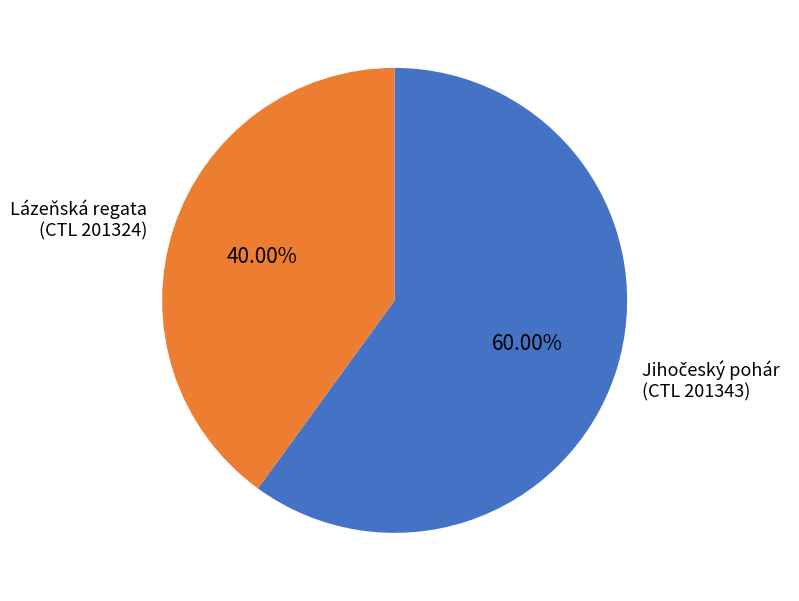

Does Lázeňská regata (CTL 201324) represent more than half of the total?

No